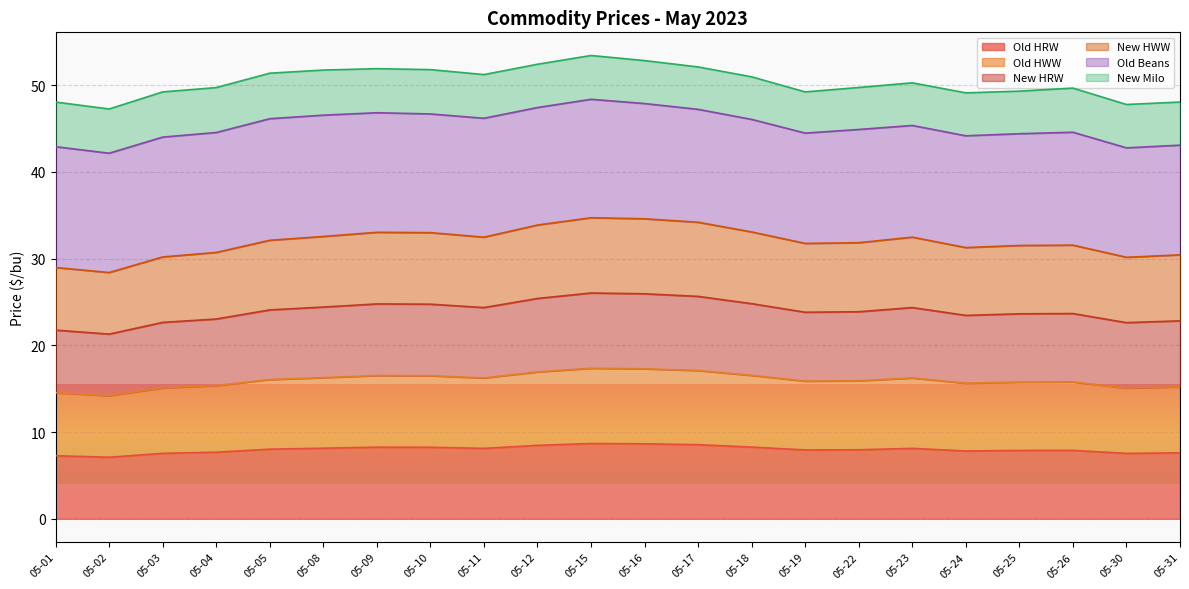

True or false: Old HRW and New HWW intersect in this chart.

False